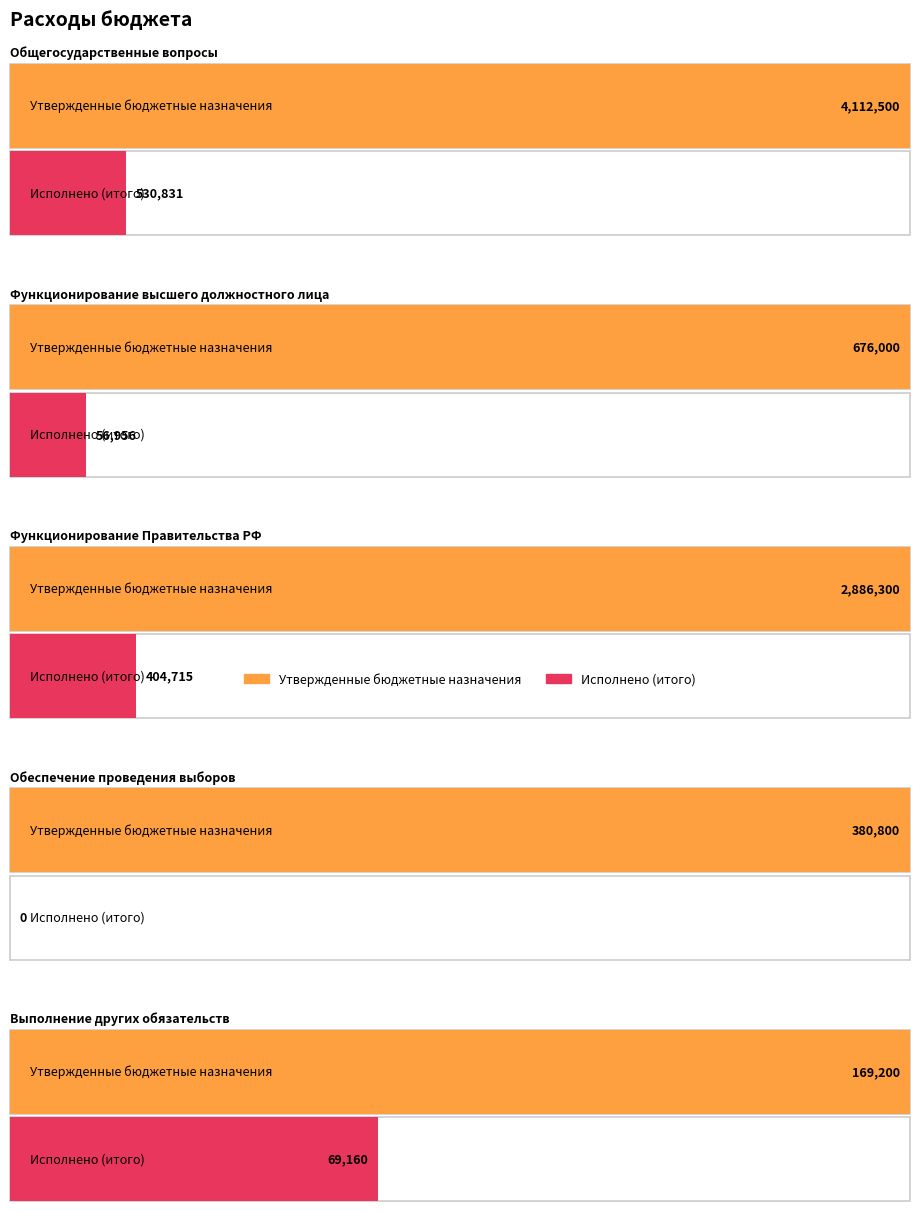

Reading left to right, extract all data points from this chart.

Утвержденные бюджетные назначения: Общегосударственные вопросы=4112500.0	Функционирование высшего должностного лица=676000.0	Функционирование Правительства РФ=2886300.0	Обеспечение проведения выборов=380800.0	Выполнение других обязательств=169200.0
Исполнено (итого): Общегосударственные вопросы=530831.2	Функционирование высшего должностного лица=56955.8	Функционирование Правительства РФ=404715.4	Обеспечение проведения выборов=0.0	Выполнение других обязательств=69160.0